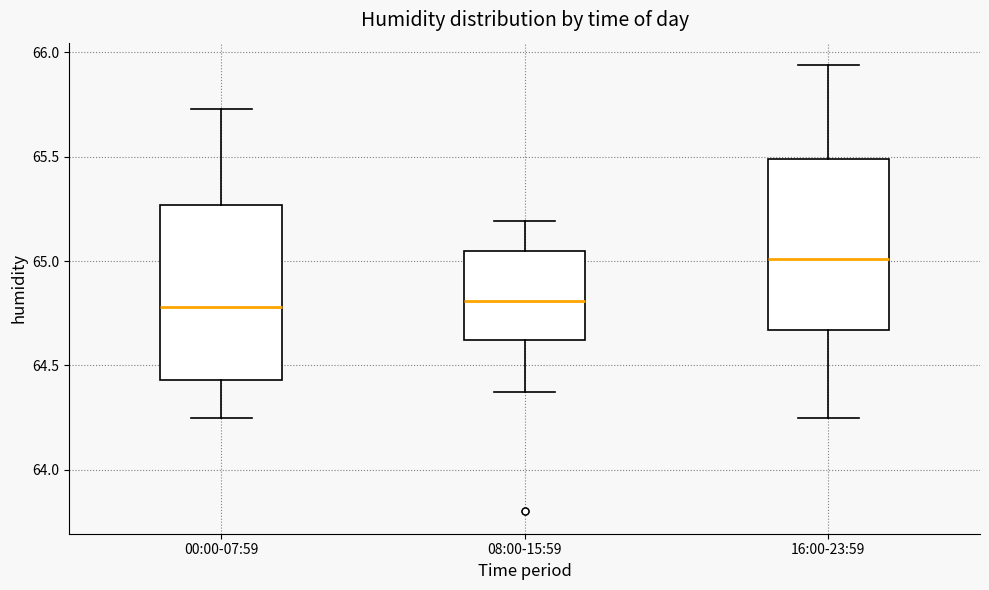

Reading left to right, read every box against the y-axis: the position of its median line, the range the box covers, and the ends of its whiskers. The values are not printed on the chart, so give them approximately, as read against the axis.

00:00-07:59: median 64.80, box 64.45 to 65.25, whiskers 64.25 to 65.75
08:00-15:59: median 64.80, box 64.60 to 65.05, whiskers 64.35 to 65.20
16:00-23:59: median 65.00, box 64.65 to 65.50, whiskers 64.25 to 65.95